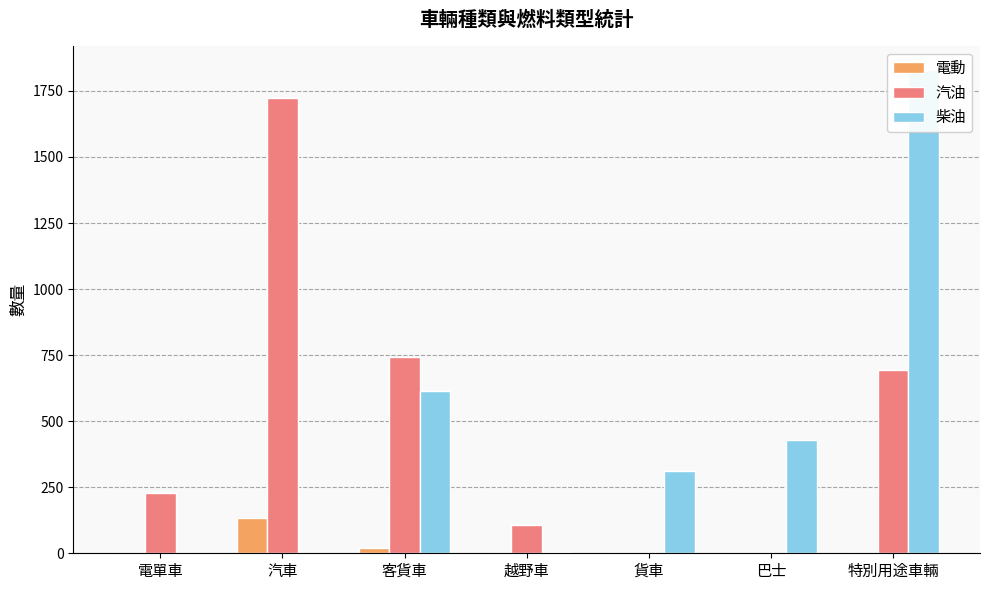

How many values in 汽油 are above zero?

5